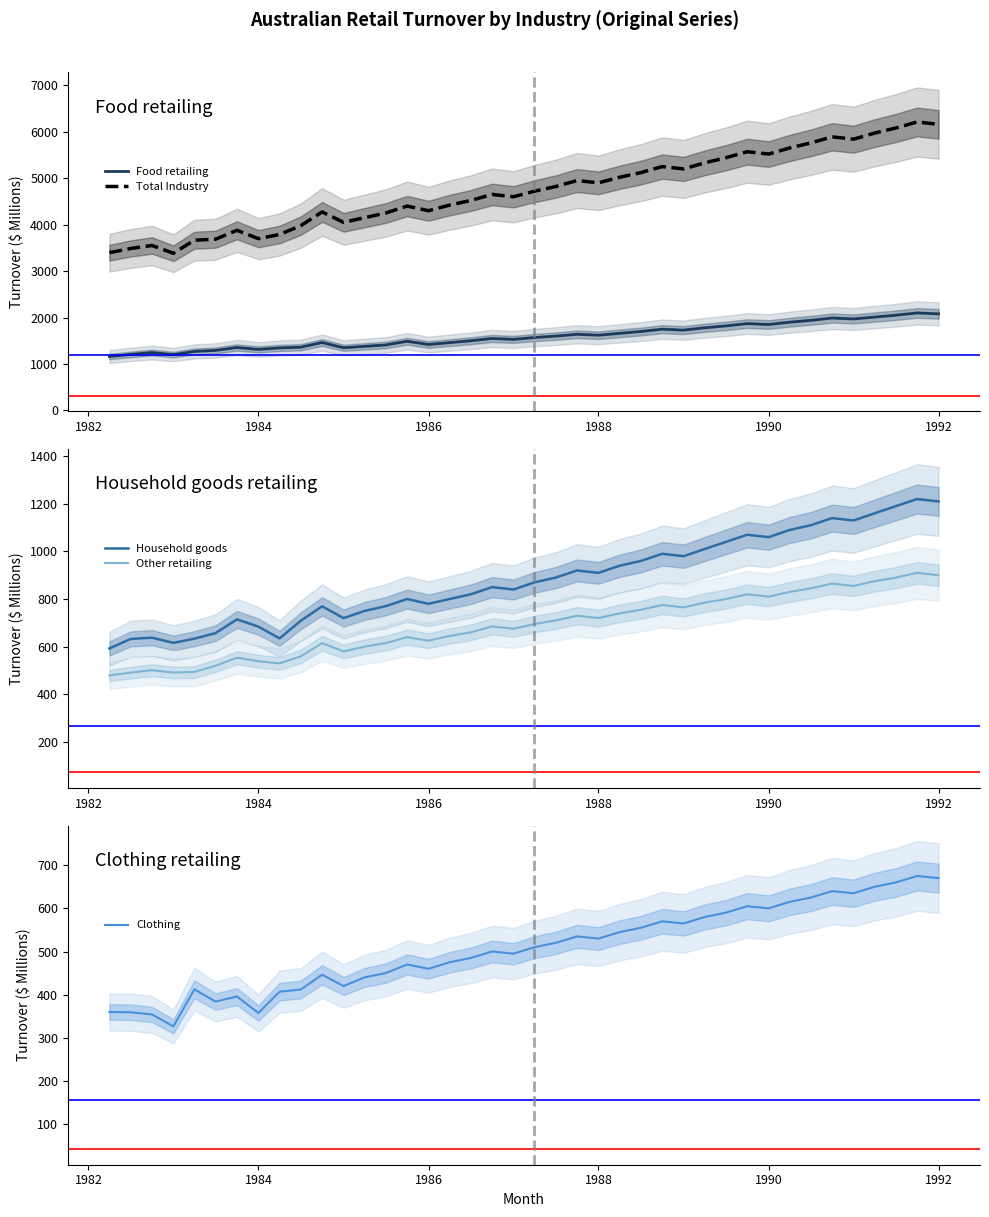

What is the lowest value of the Food retailing series?

1162.6